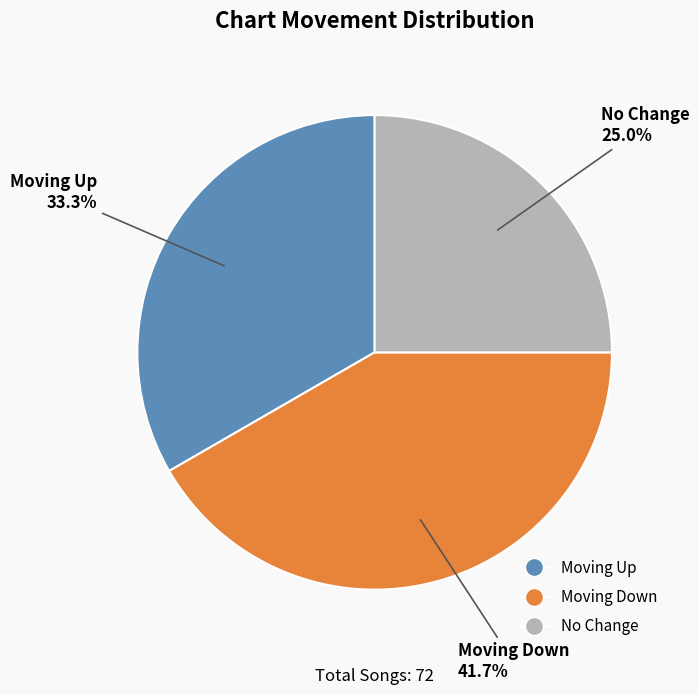

Is there a majority slice in this chart?

No